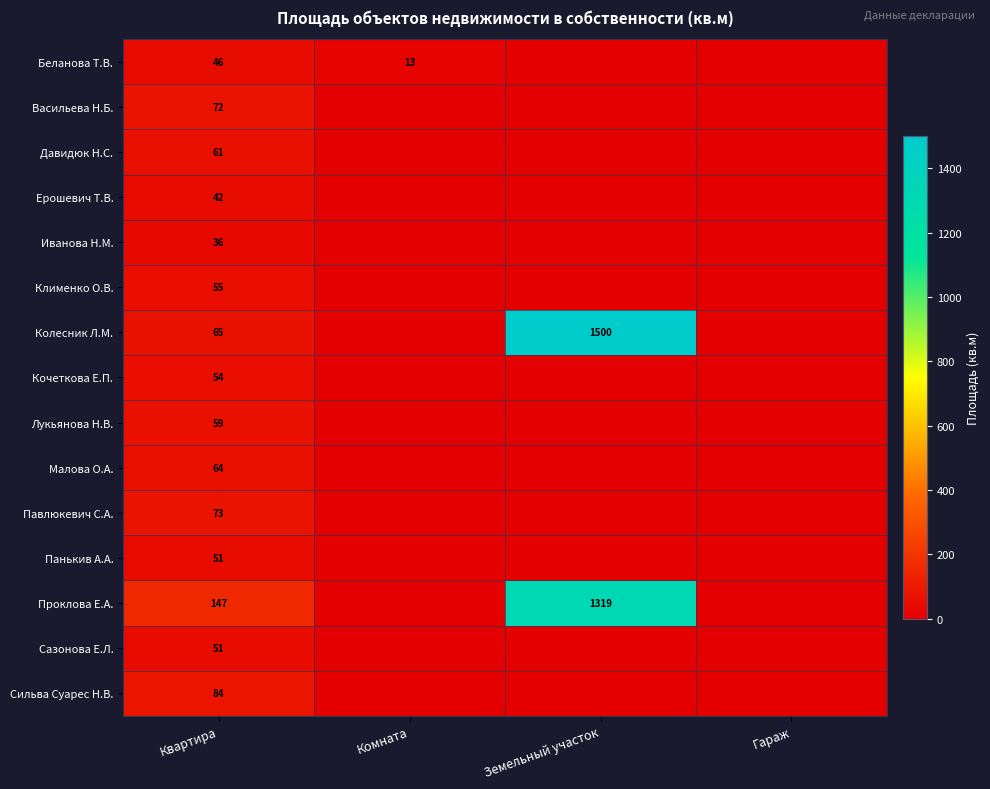

What is the difference between the highest and lowest values at Квартира?

111